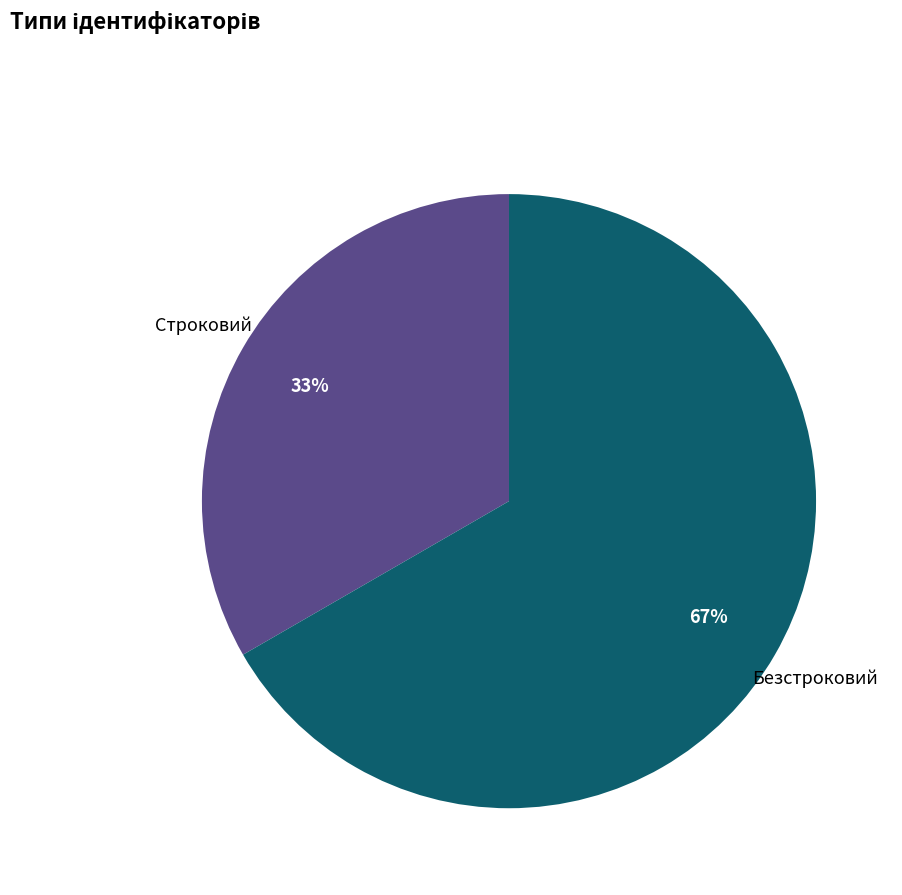

Rank the categories by value from lowest to highest.

Строковий, Безстроковий